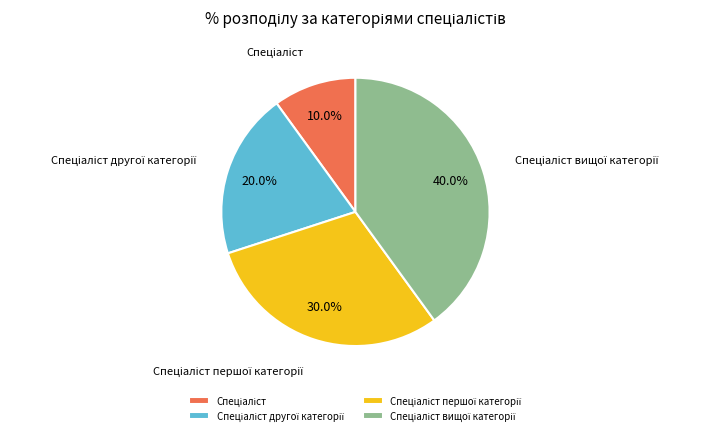

Is there any slice that represents more than half of the pie?

No